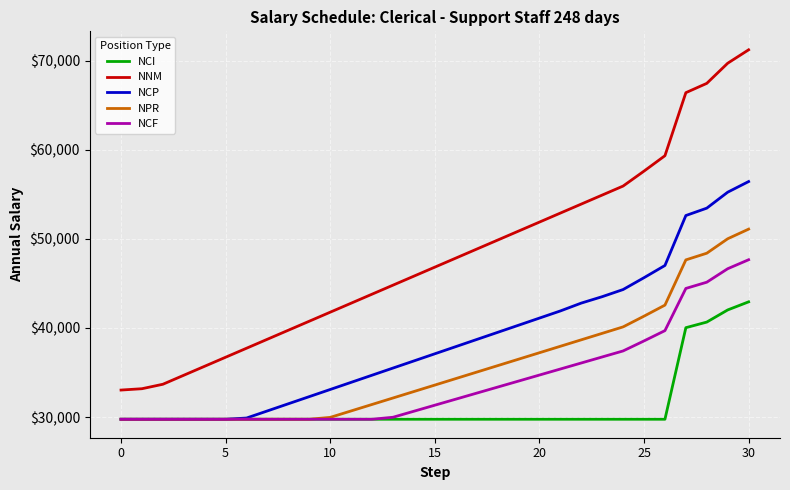

Which series has the largest total across all categories?

NNM